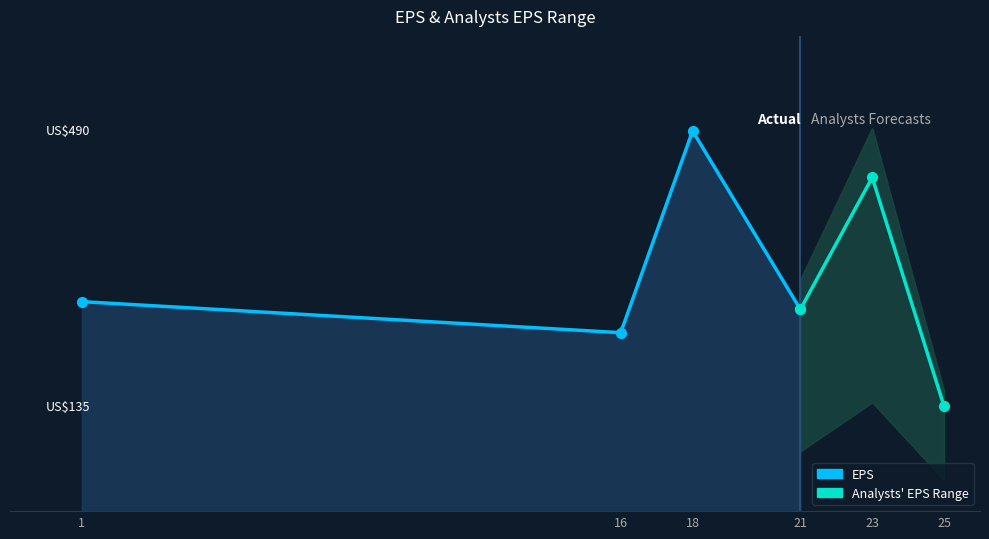

At how many categories does at least one series exceed 302?

2